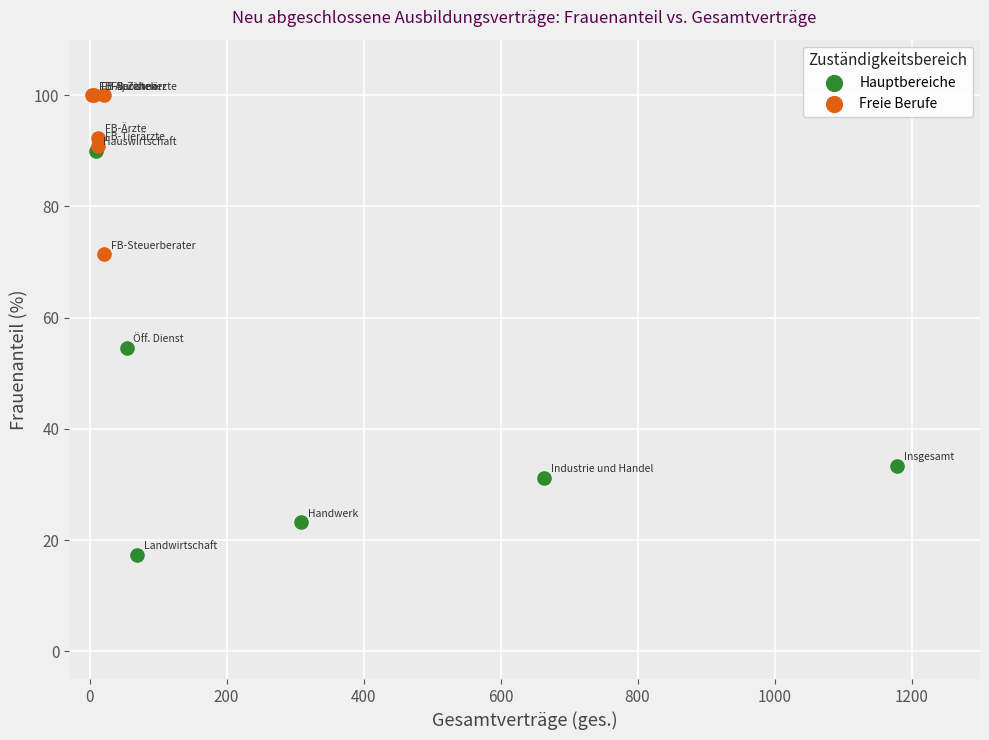

Which series contains the highest Y value?

Freie Berufe